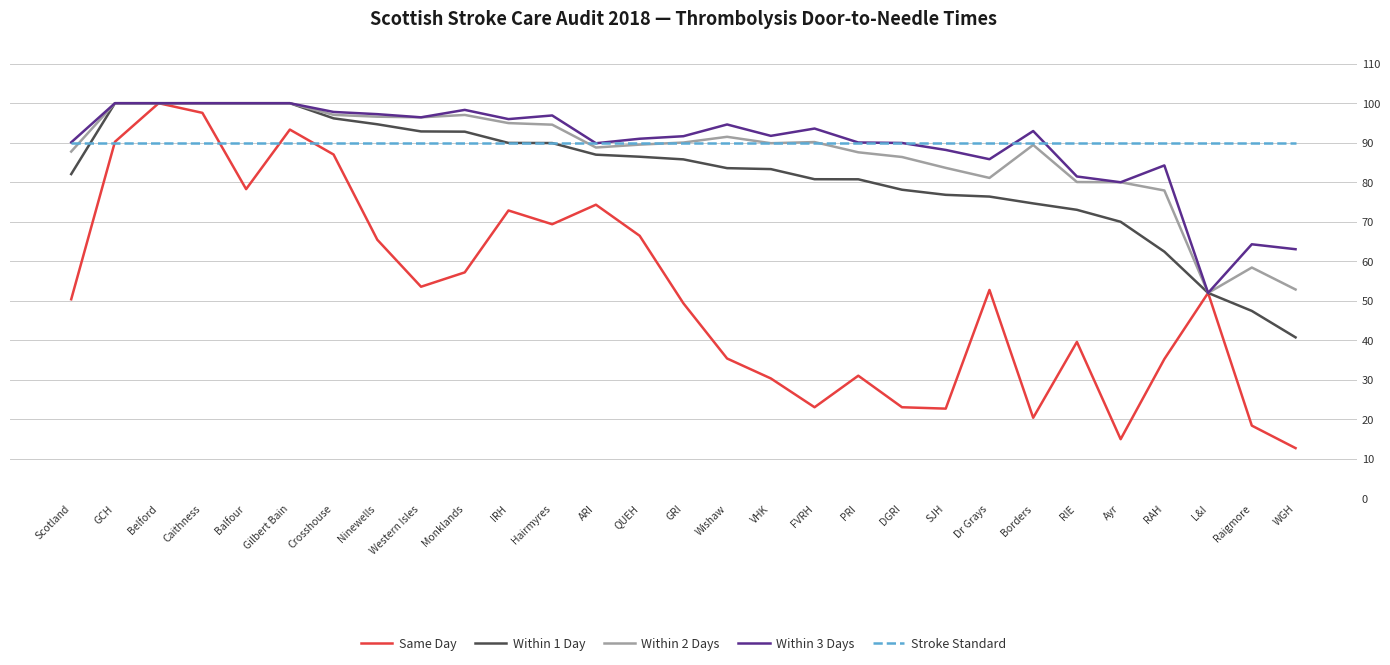

What is the total value across all series at GRI?

406.9